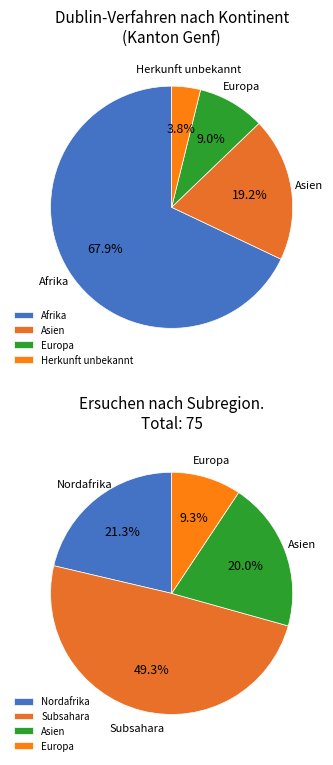

What percentage is the Asien slice, to the nearest percent?

19%